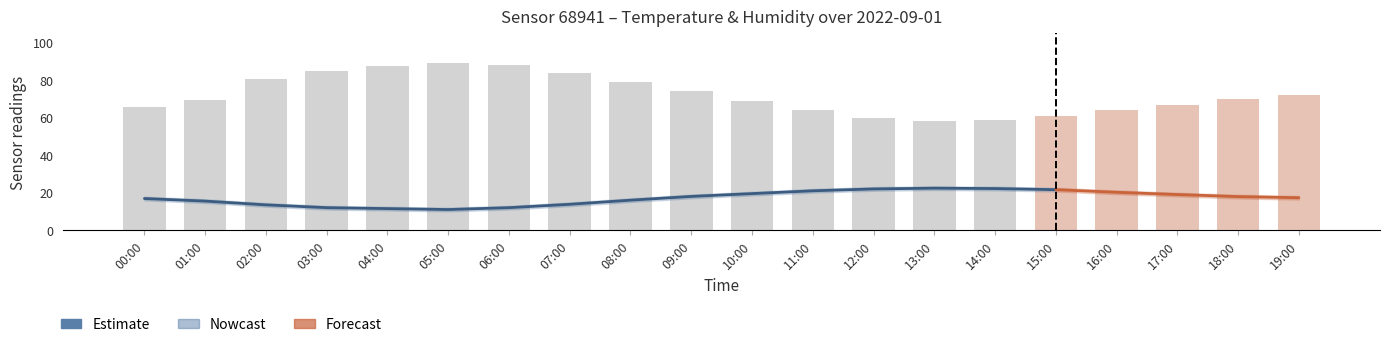

Read the value at 06:00.

12.0